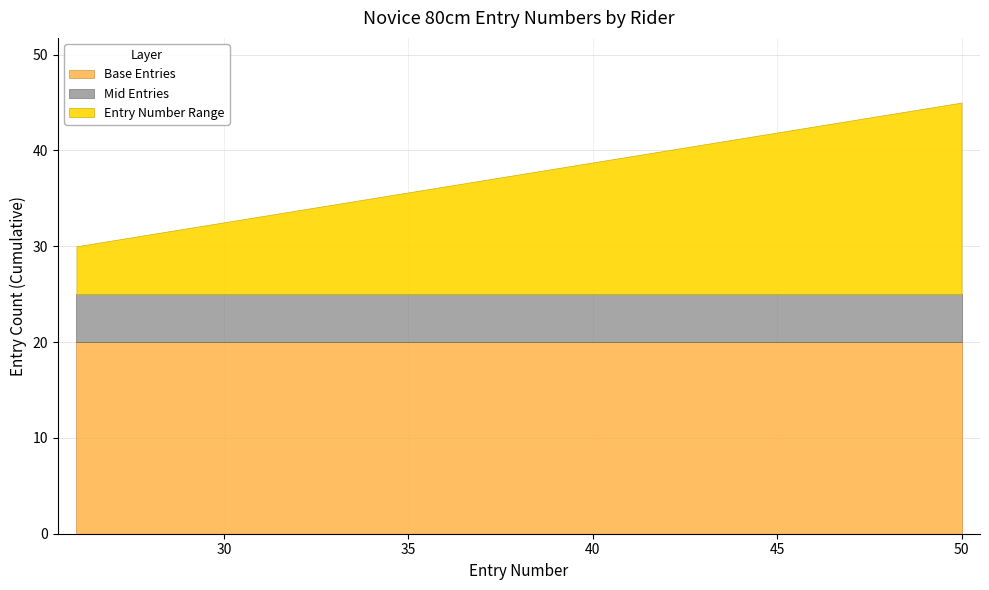

What is the difference between the maximum and minimum values?

24